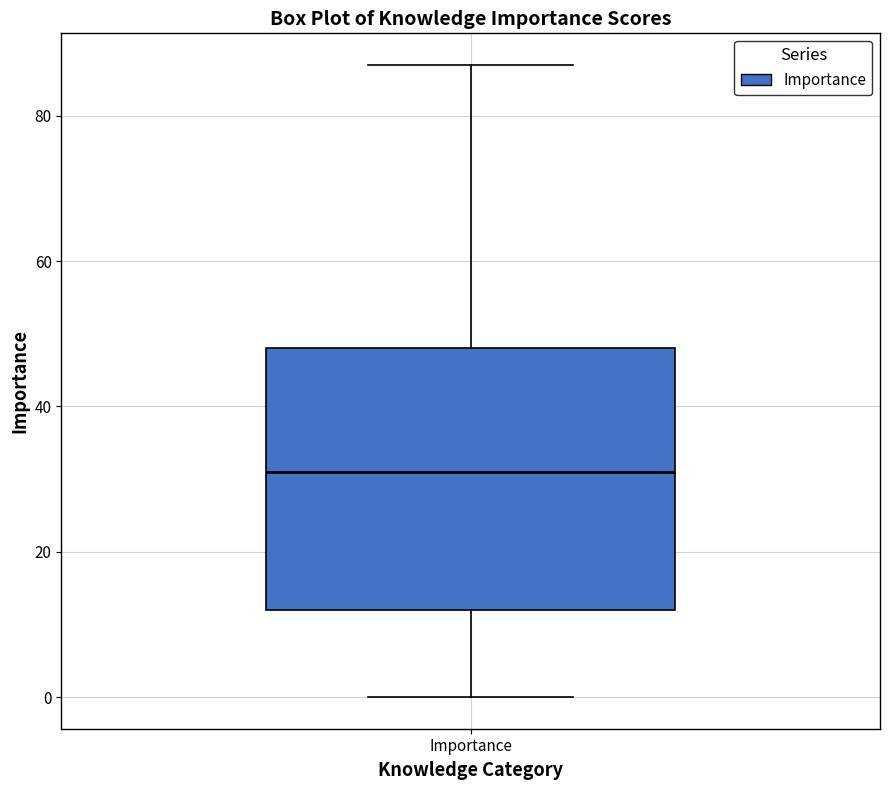

Where does the median line of the box for Importance sit on the y-axis? The values are not printed on the chart, so give them approximately, as read against the axis.

32